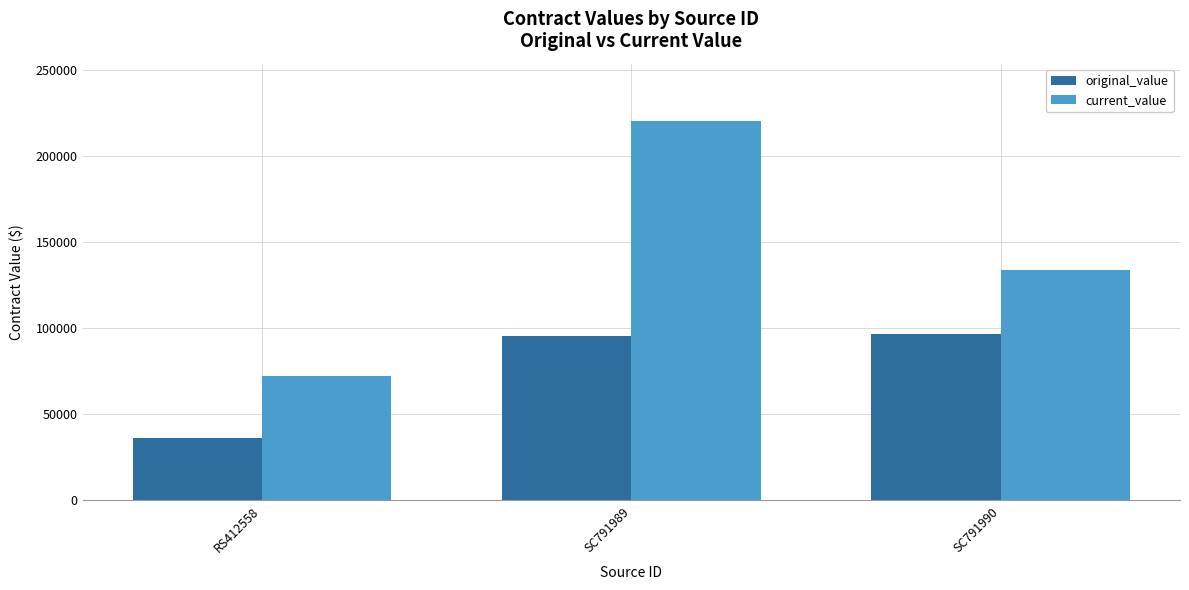

The value of original_value at SC791990 is 150143.4. True or false?

False